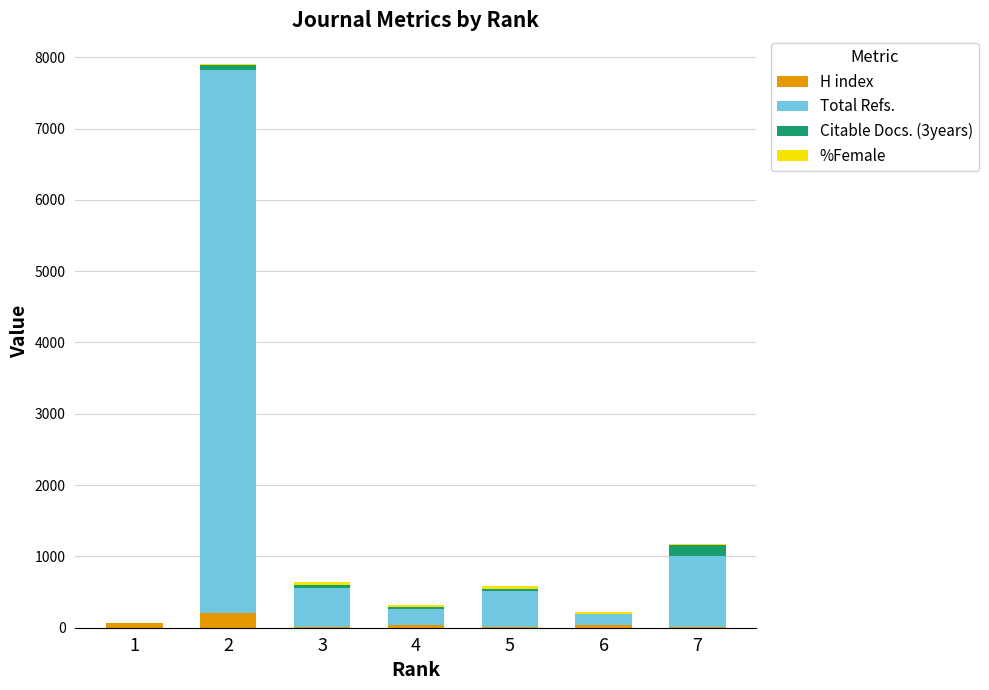

How many distinct data groups are displayed?

4